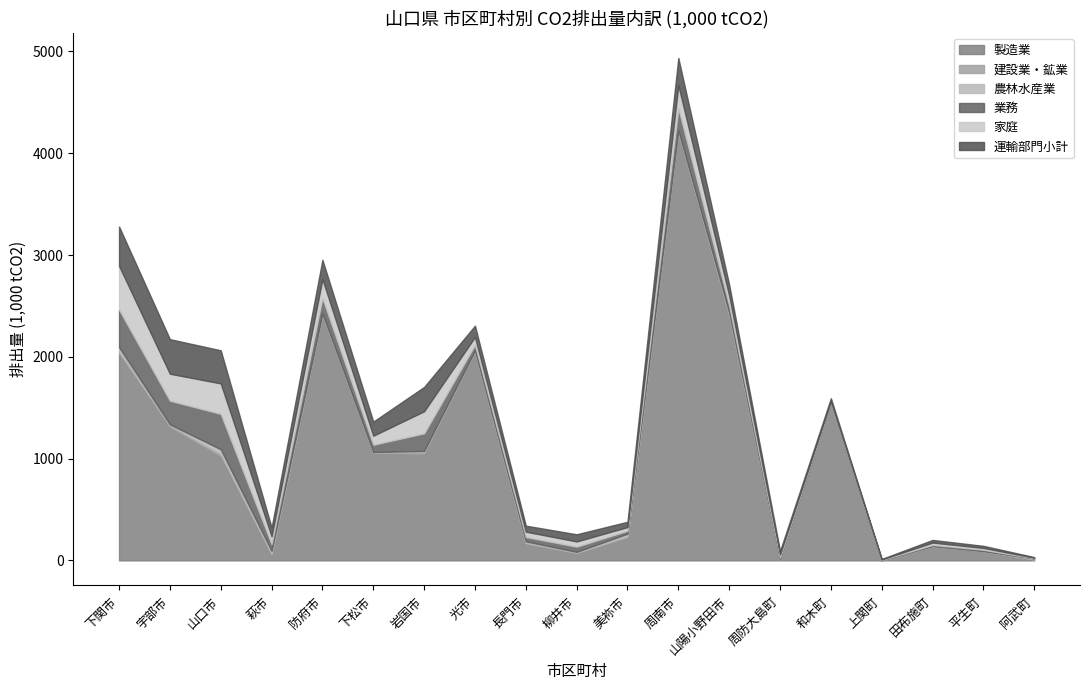

The 運輸部門小計 series shows 27.3 at 美祢市. True or false?

False